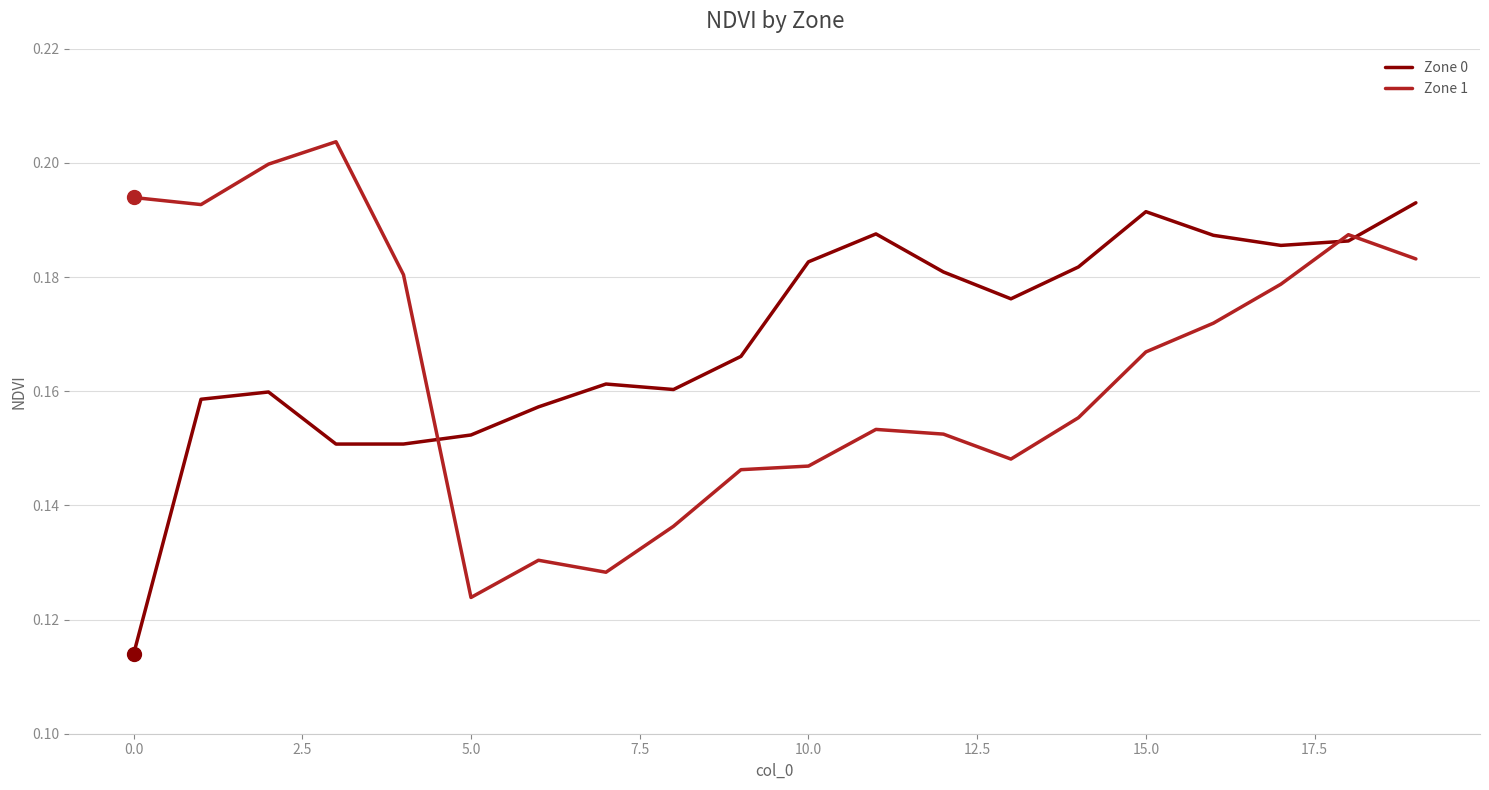

True or false: Zone 0 has more than 2 points higher than both neighbors.

True